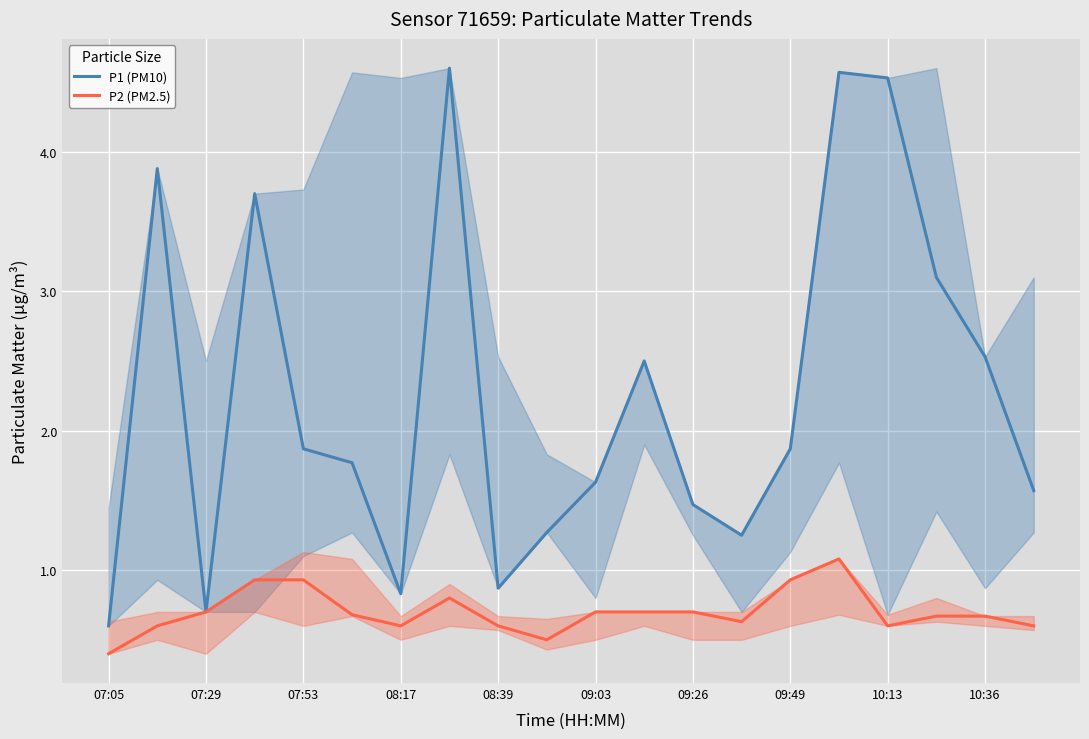

True or false: P1 (PM10) has a value of 1.6 at 19.

True